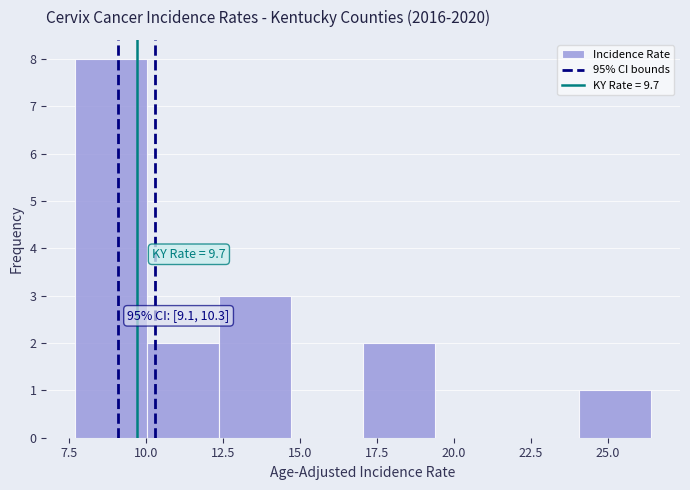

Which range on the x-axis has the tallest bar?

7.5 to 10.0